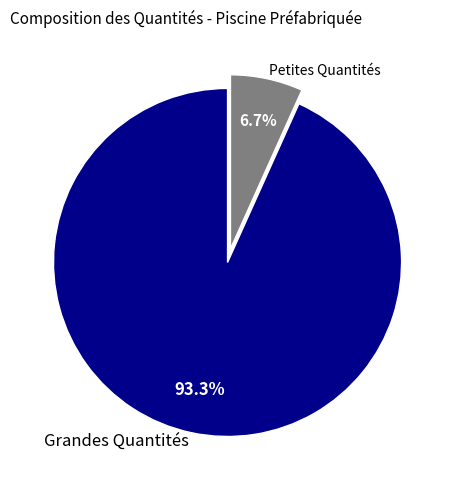

Approximately how many times larger is the value at Grandes Quantités compared to Petites Quantités?

13.9